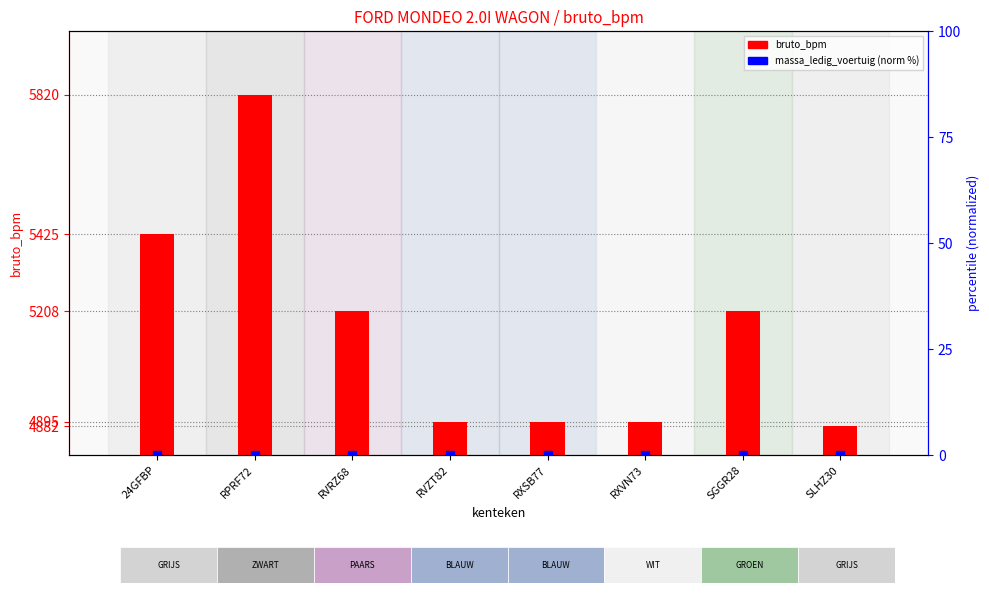

What are all the series names shown in the legend?

bruto_bpm, massa_ledig_voertuig (norm)